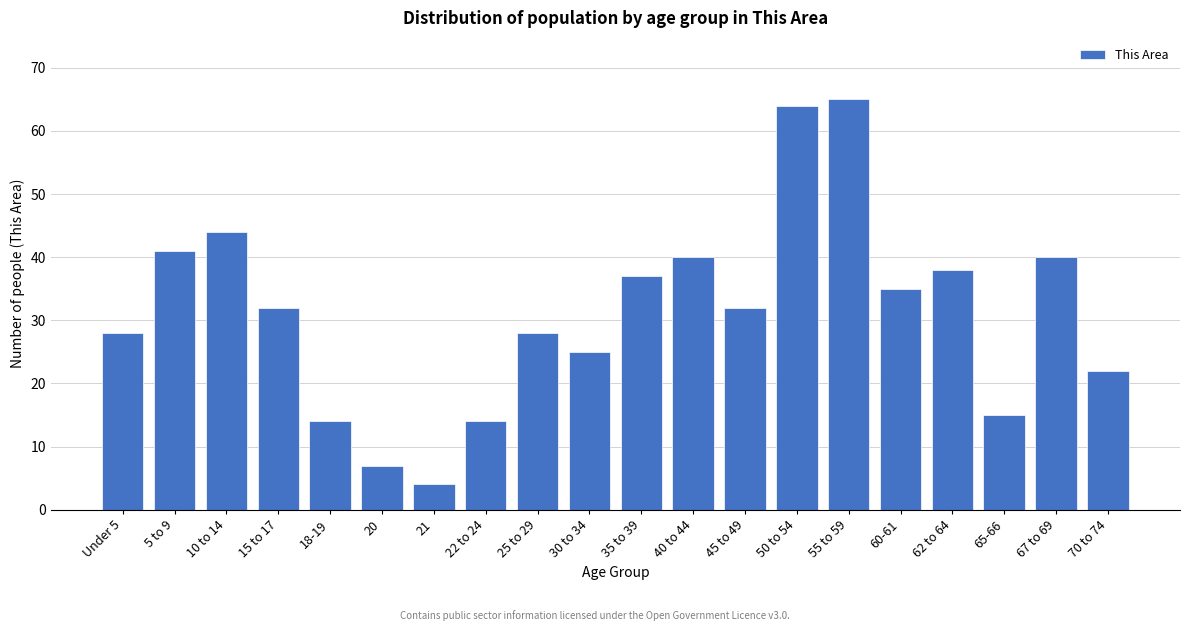

Reading left to right, transcribe all the data shown in this chart.

Under 5=28	5 to 9=41	10 to 14=44	15 to 17=32	18-19=14	20=7	21=4	22 to 24=14	25 to 29=28	30 to 34=25	35 to 39=37	40 to 44=40	45 to 49=32	50 to 54=64	55 to 59=65	60-61=35	62 to 64=38	65-66=15	67 to 69=40	70 to 74=22